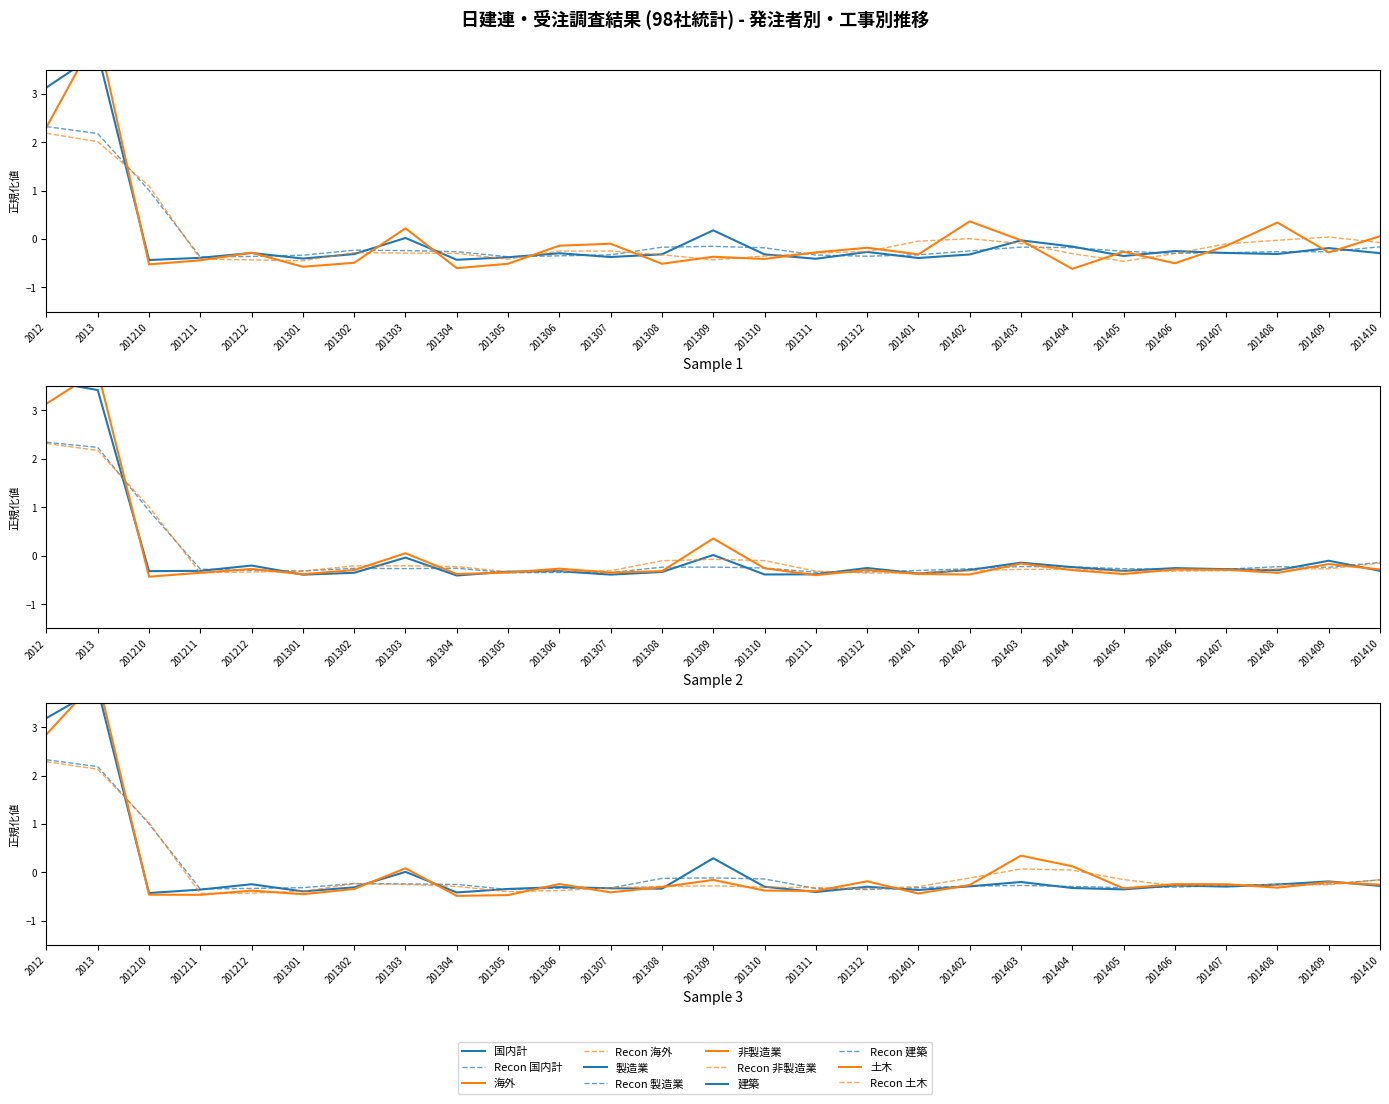

Which series has the largest total across all categories?

非製造業